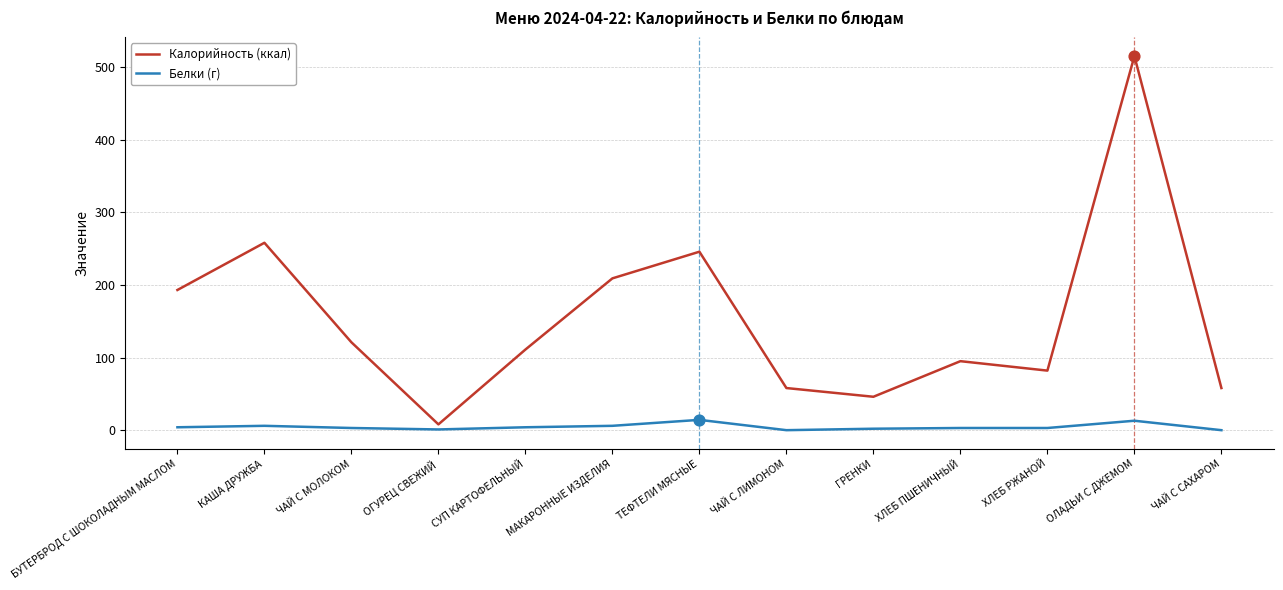

Which series has the largest total across all categories?

Калорийность (ккал)